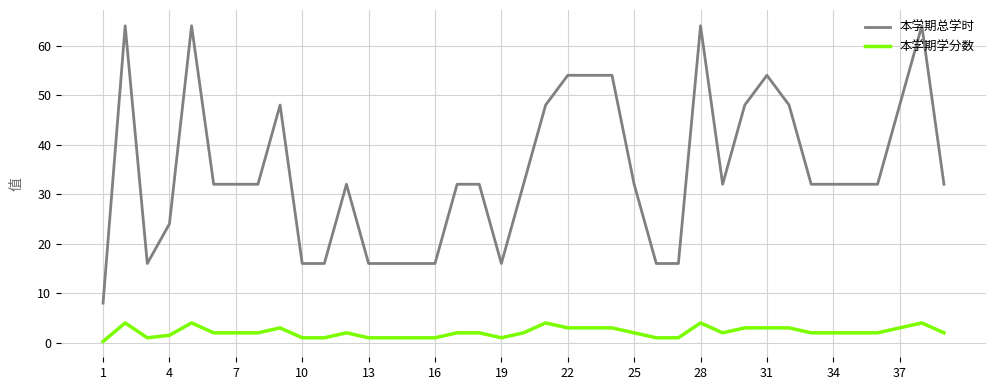

Count the number of data series in this chart.

2